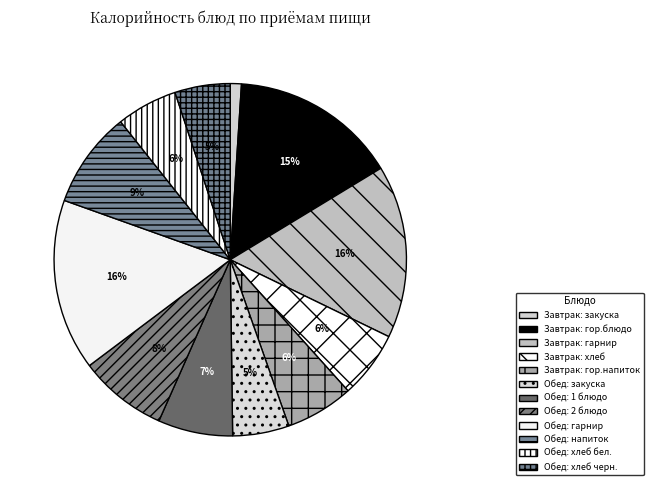

Count the number of slices in the pie.

12